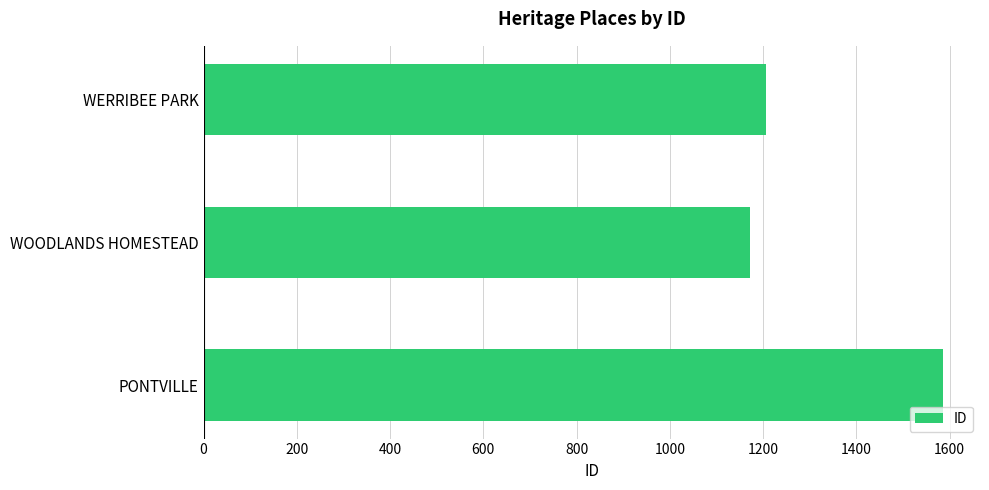

Rank the categories by value from lowest to highest.

WOODLANDS HOMESTEAD, WERRIBEE PARK, PONTVILLE